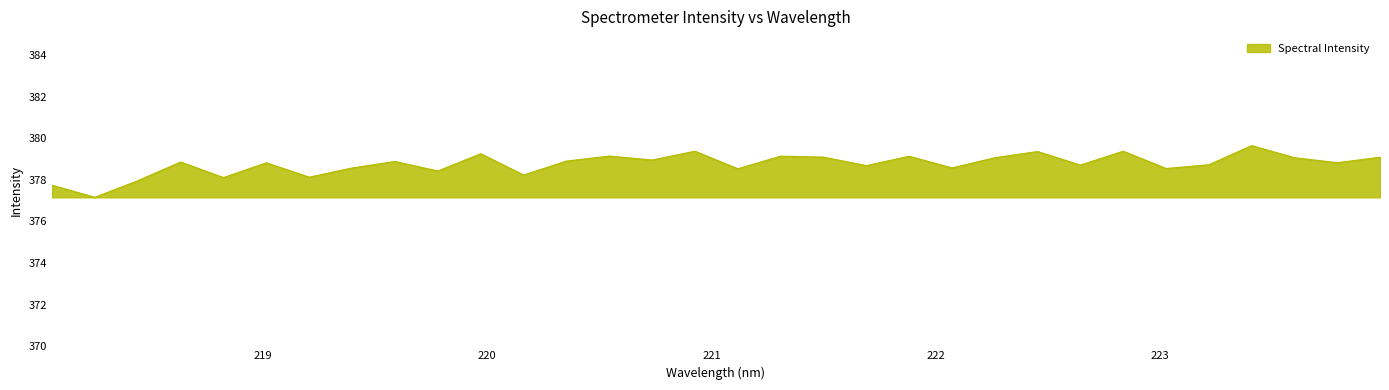

What is the maximum value shown in the chart?

379.6